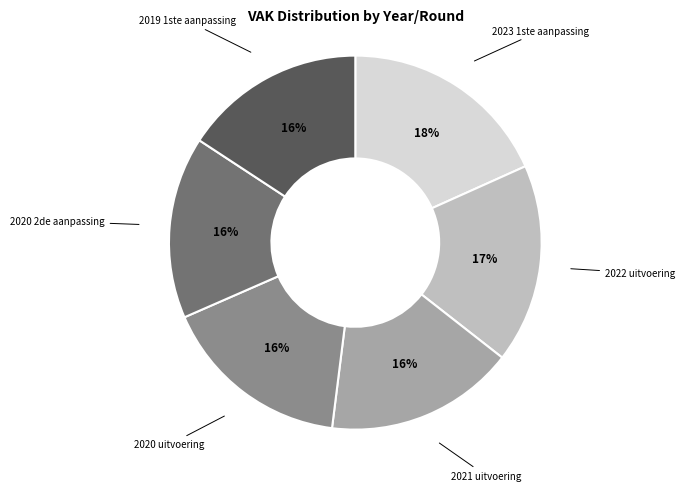

The 2019 1ste aanpassing slice represents 28% of the pie. True or false?

False